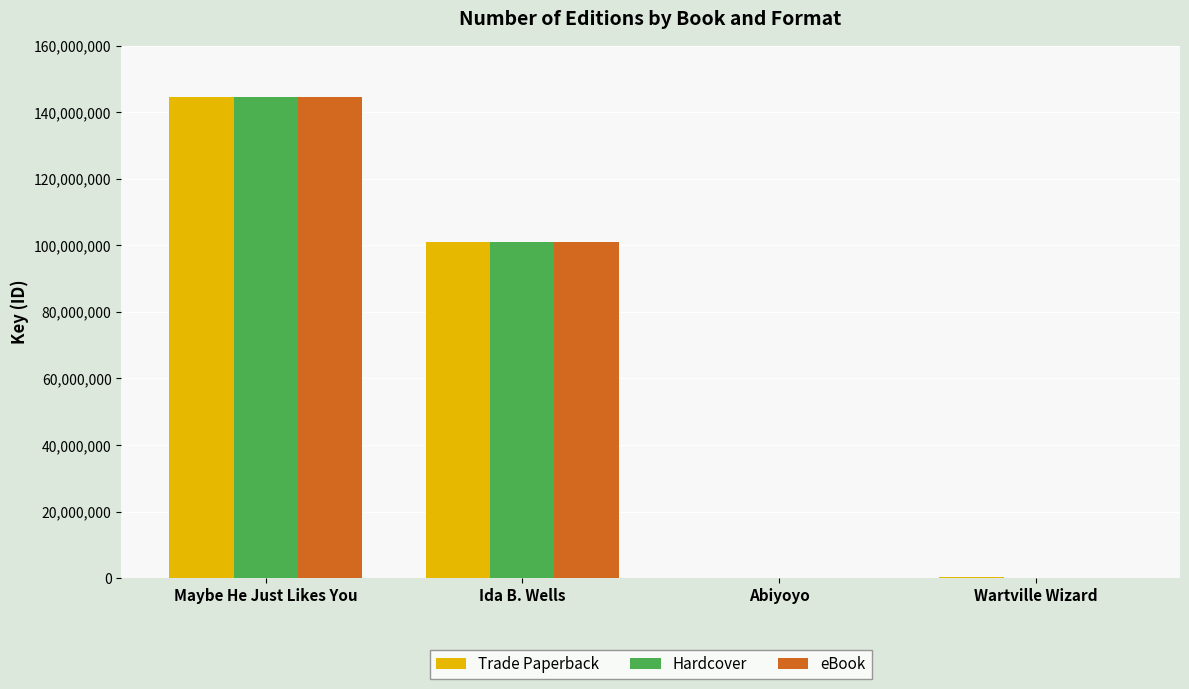

What are all the series names shown in the legend?

Trade Paperback, Hardcover, eBook